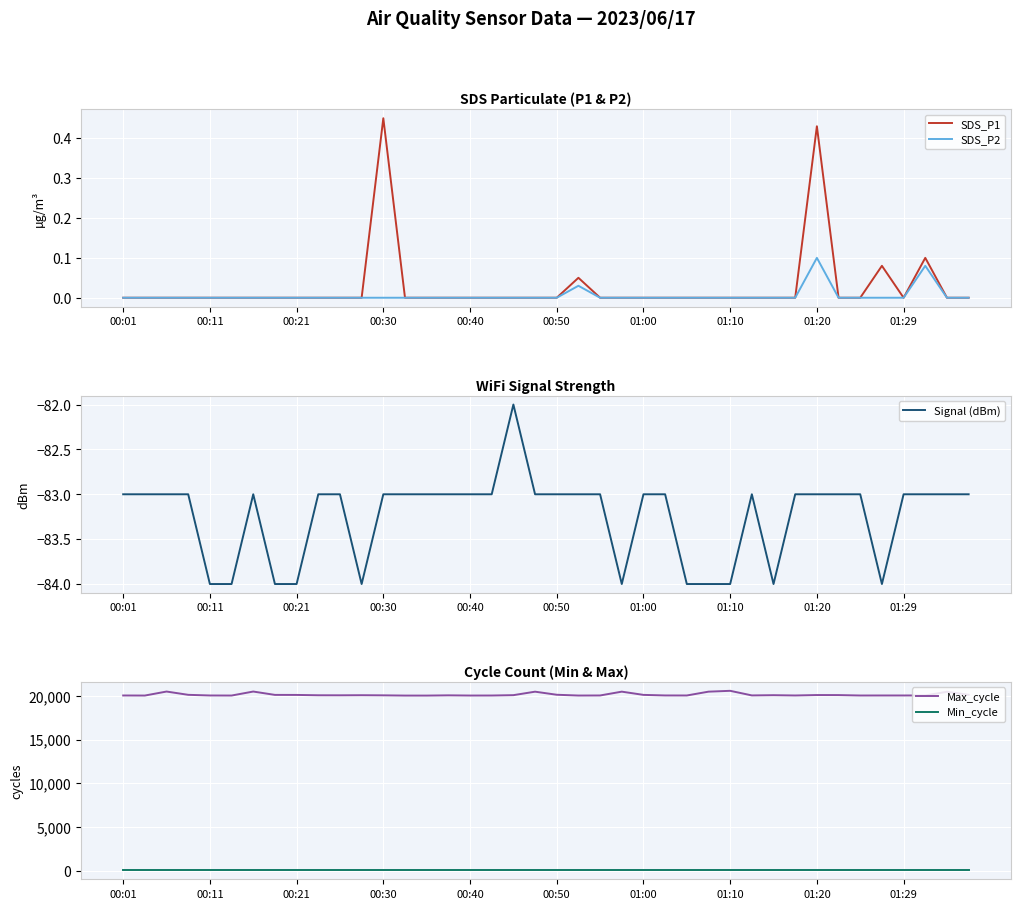

Where is the first local minimum for Signal (dBm)?

11